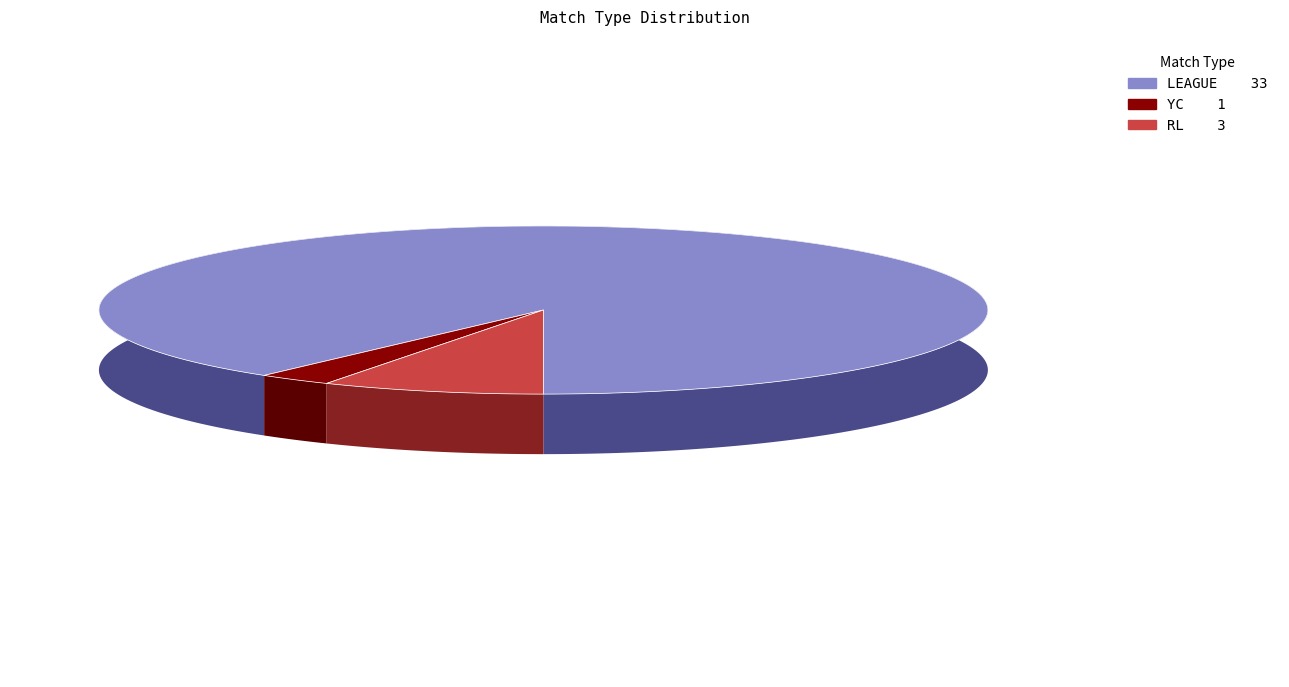

Is the sum of RL and YC greater than half?

No